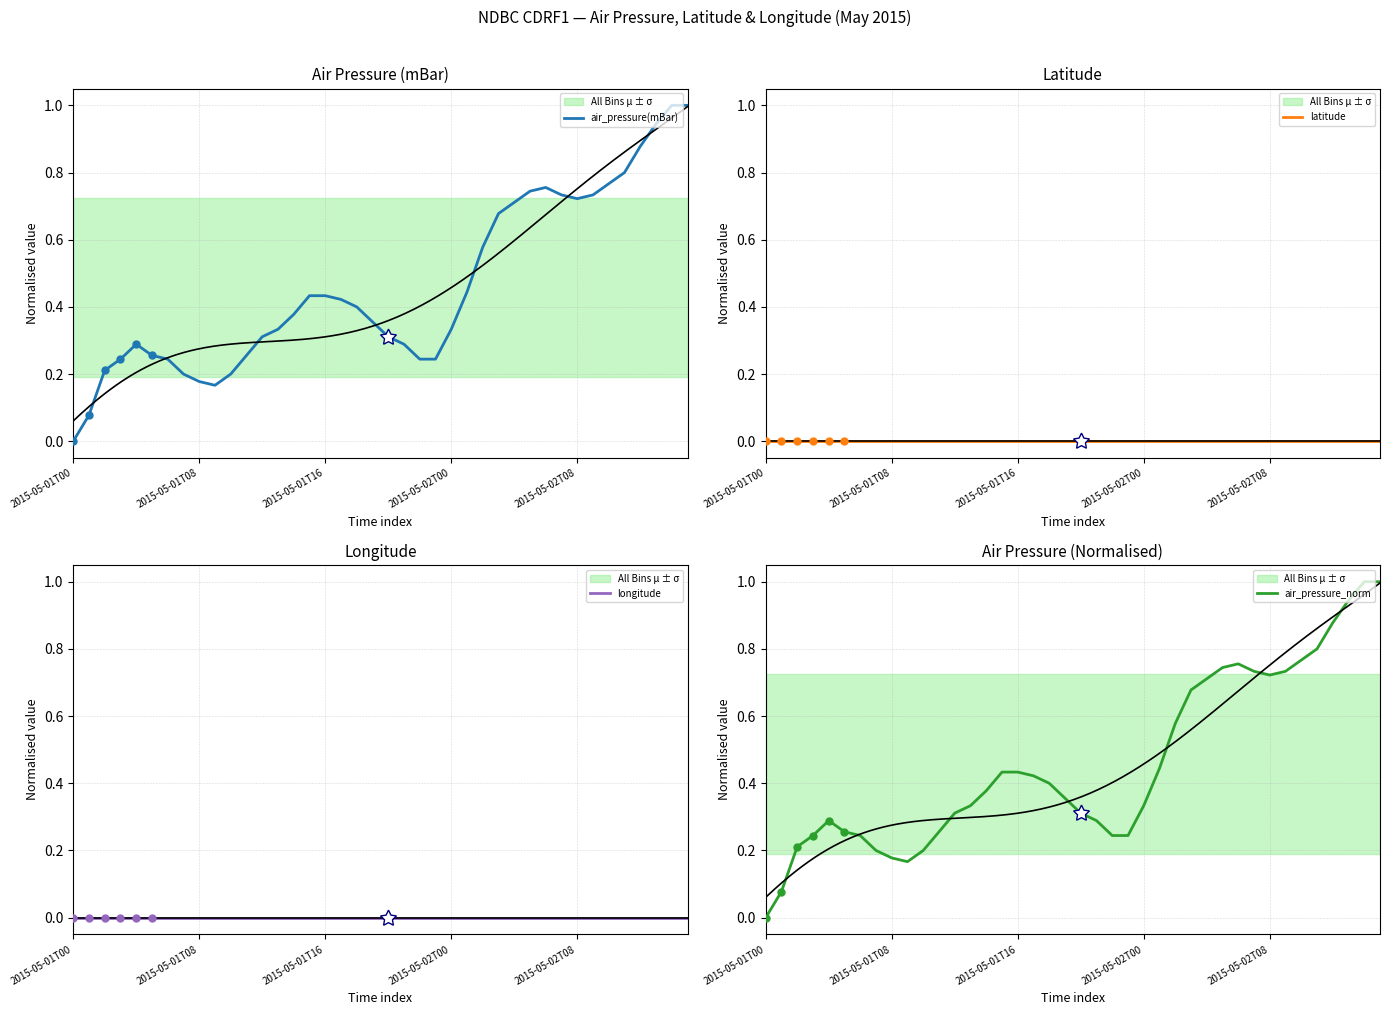

Which series contains the highest Y value?

air_pressure(mBar)